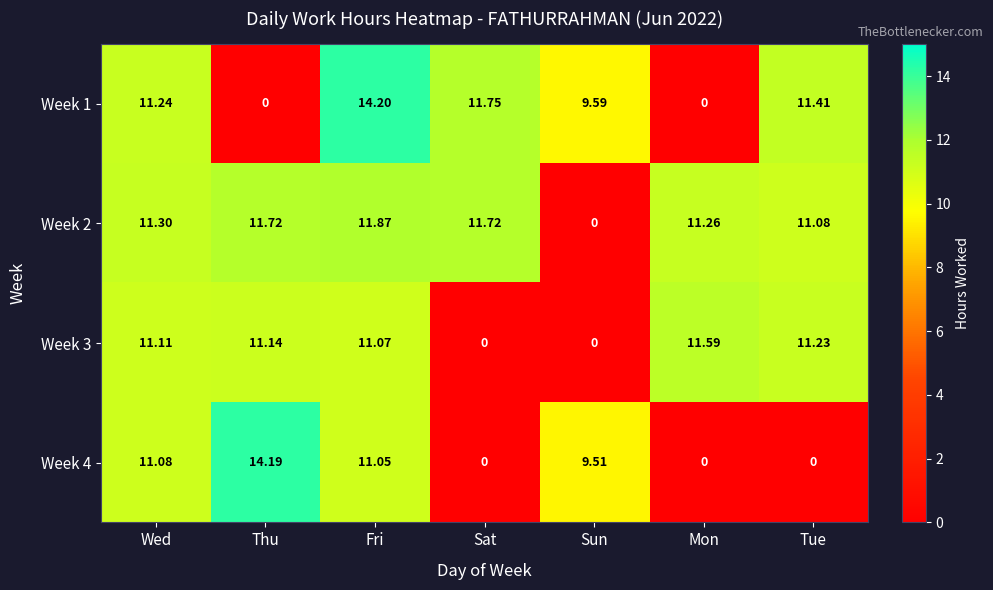

At which category is the sum across all series the highest?

Fri